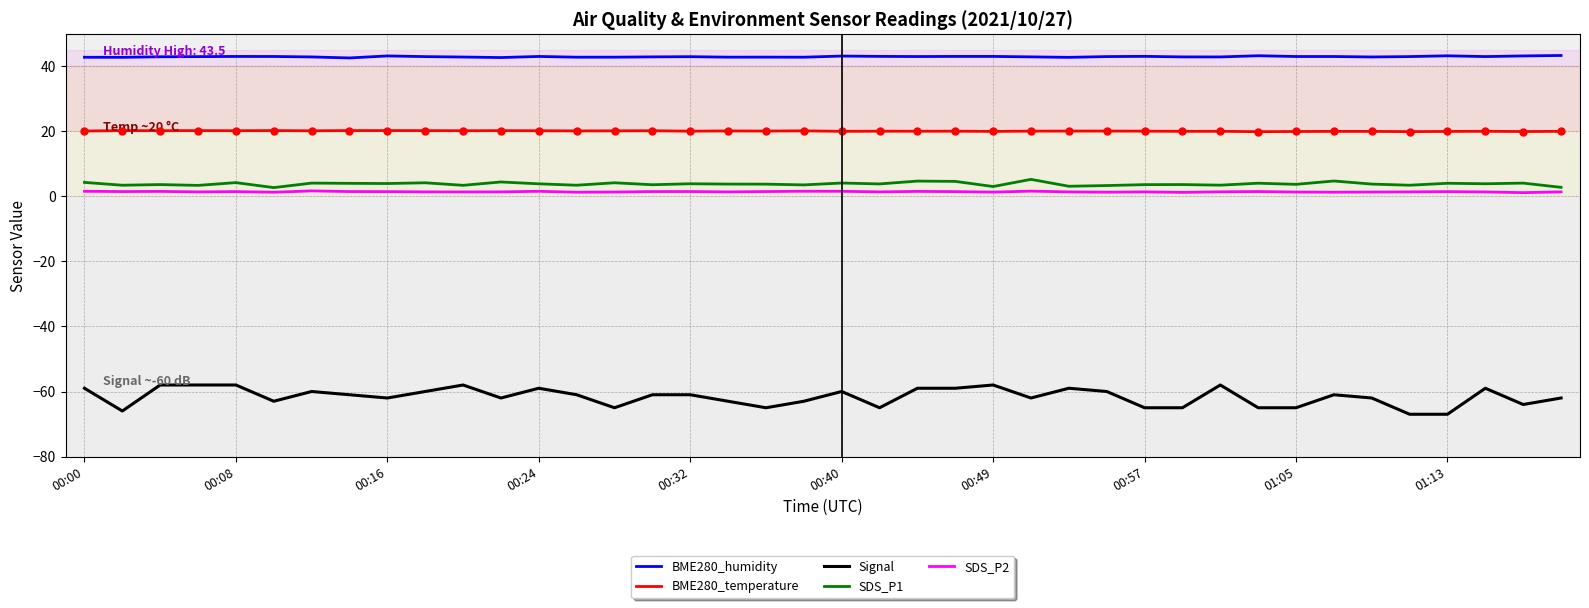

Which series has the largest total across all categories?

BME280_humidity